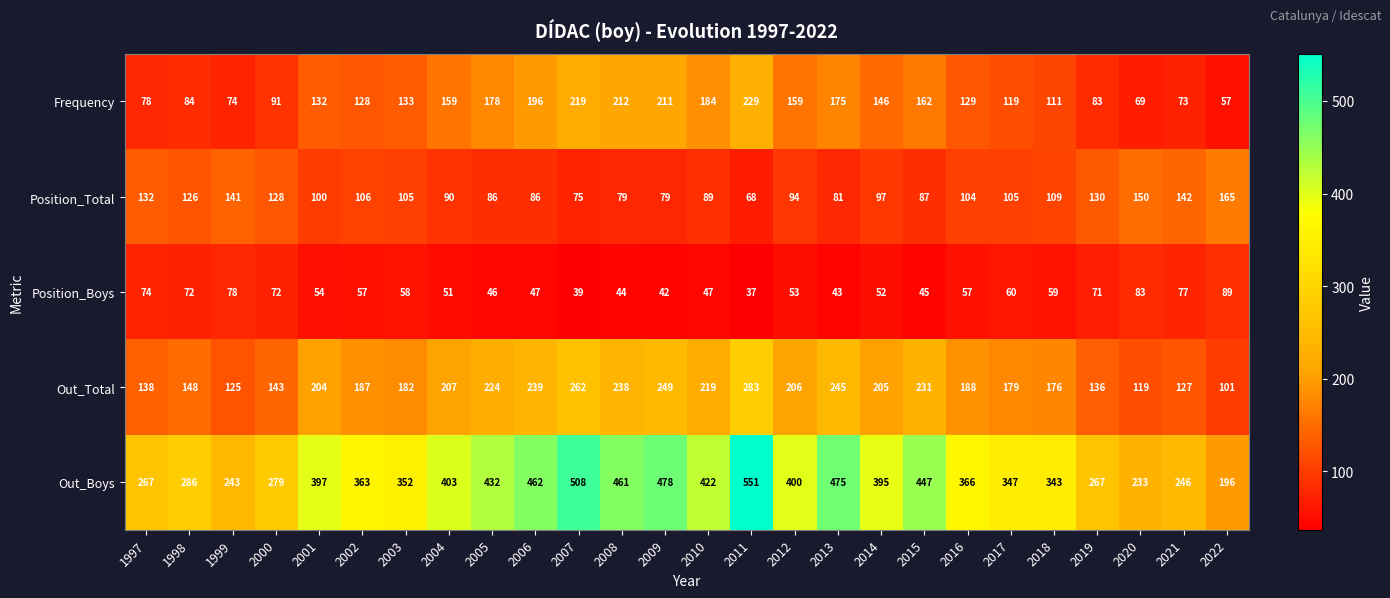

Count the number of categories in the chart.

26